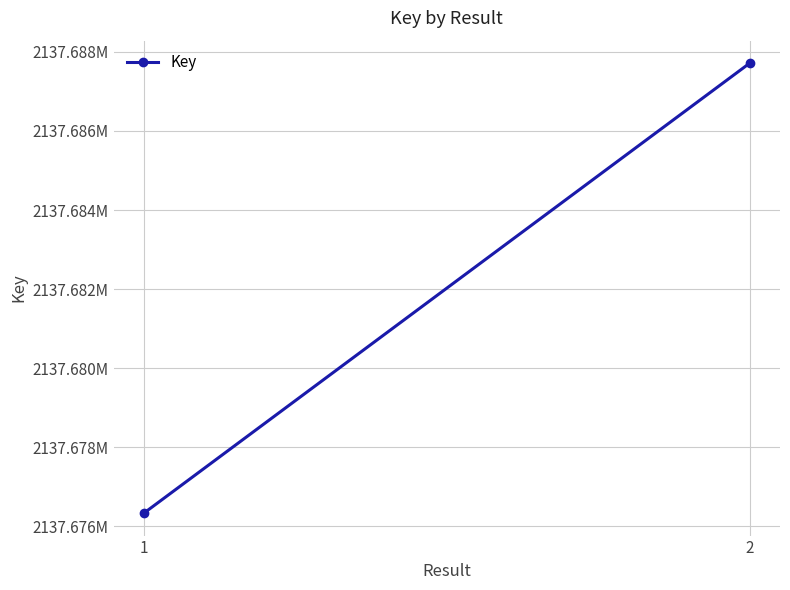

Count the number of categories in the chart.

2